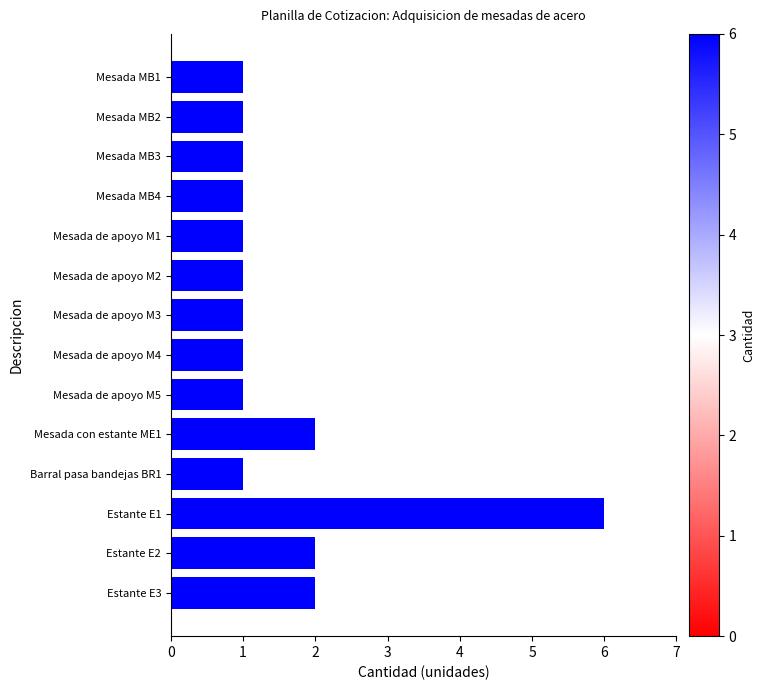

Which category has the highest value across all series?

Estante E1